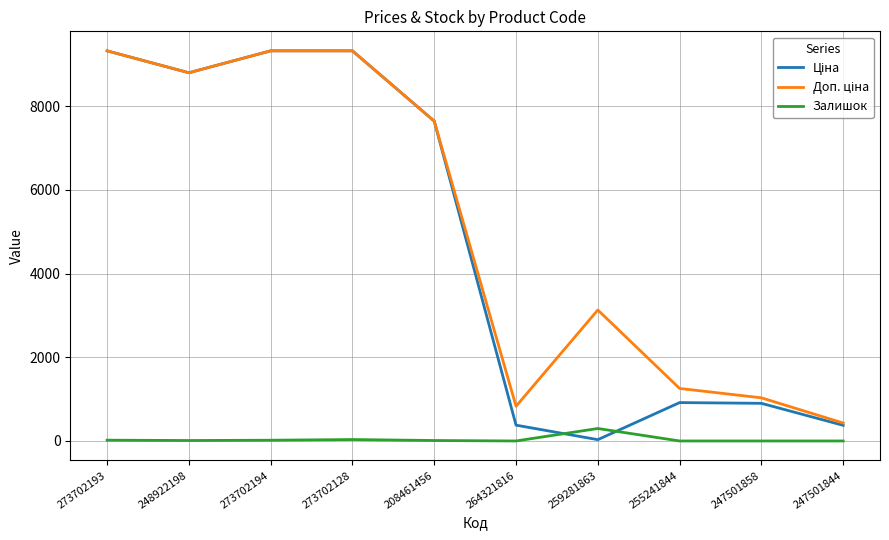

What is the maximum value shown in the chart?

9321.4